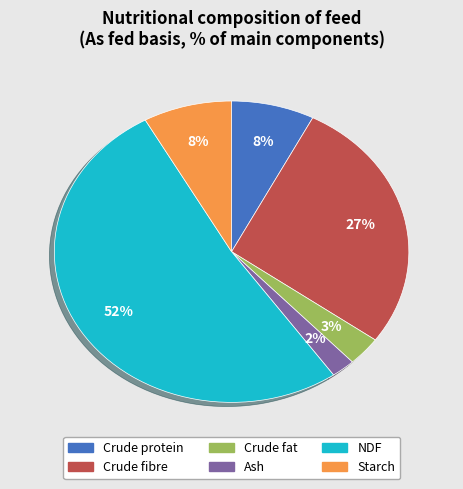

To the nearest percent, what percentage of the pie is Ash?

2%